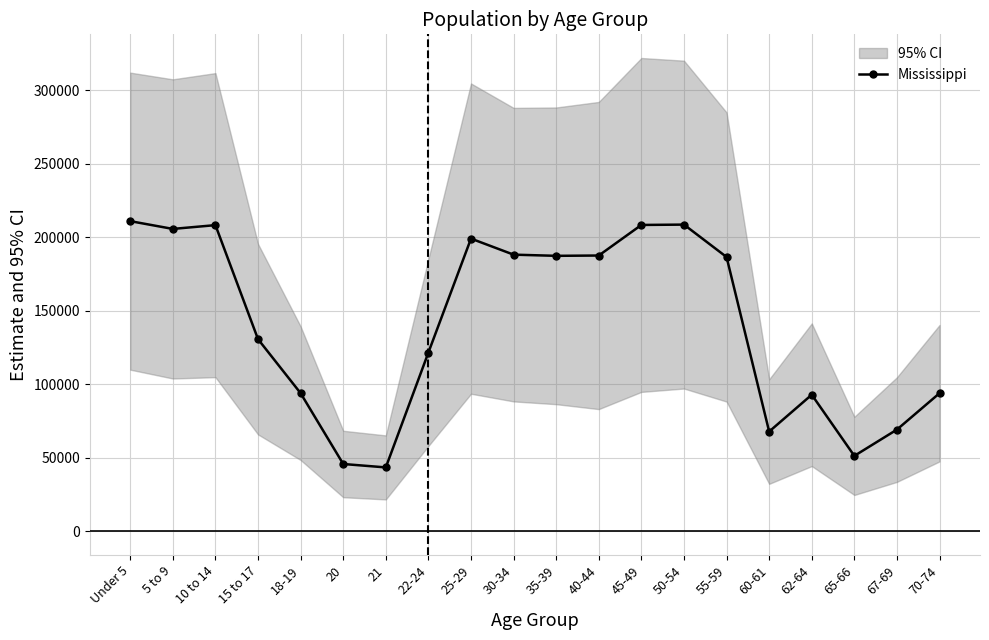

Rank the categories by value from lowest to highest.

21, 20, 65-66, 60-61, 67-69, 62-64, 18-19, 70-74, 22-24, 15 to 17, 55-59, 35-39, 40-44, 30-34, 25-29, 5 to 9, 10 to 14, 45-49, 50-54, Under 5